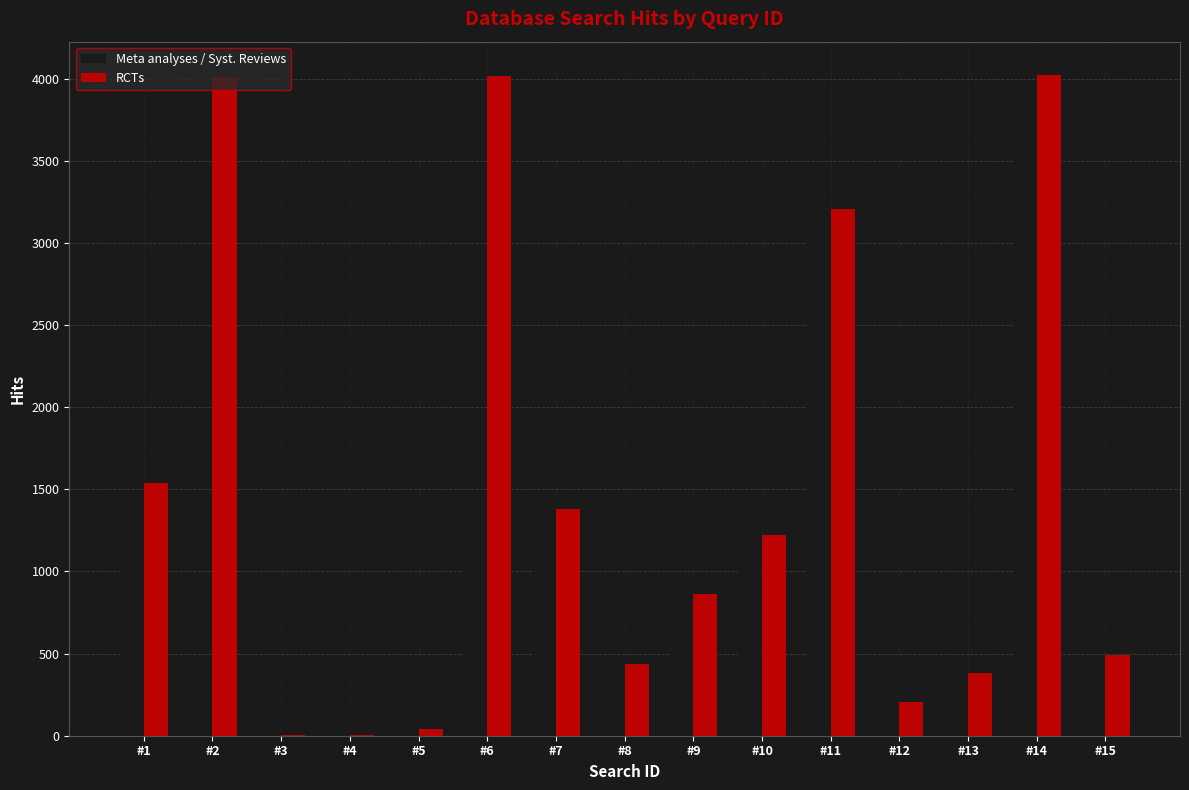

Which series changed the most between #4 and #13?

RCTs